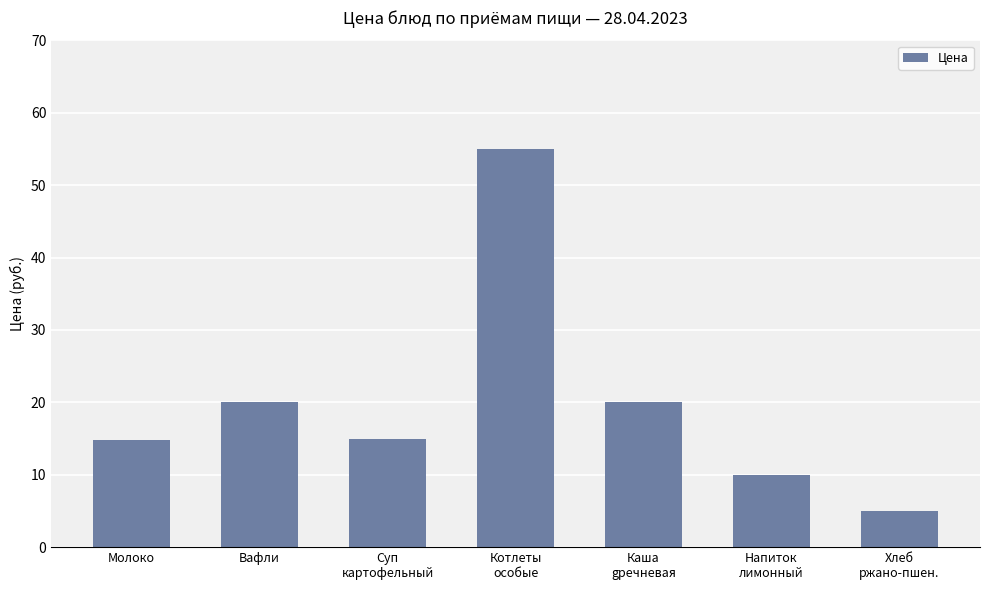

What is the difference between the second highest and minimum values?

15.0